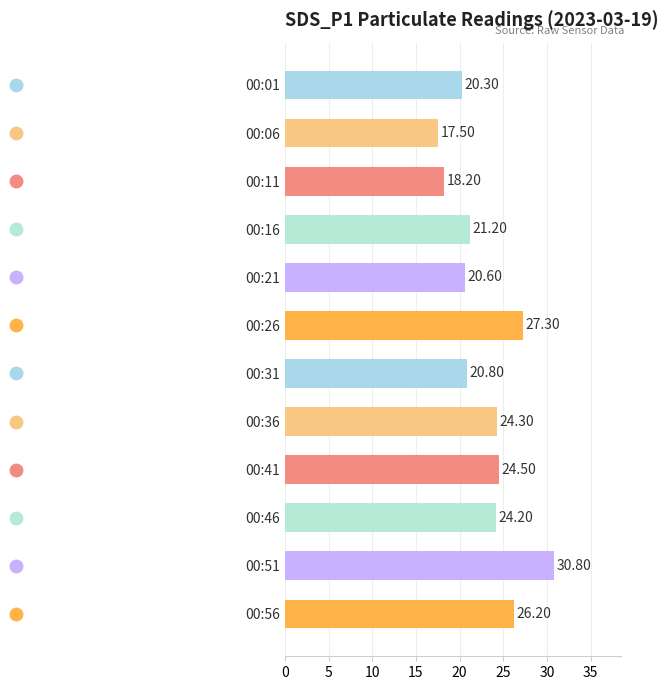

Count the number of categories in the chart.

12